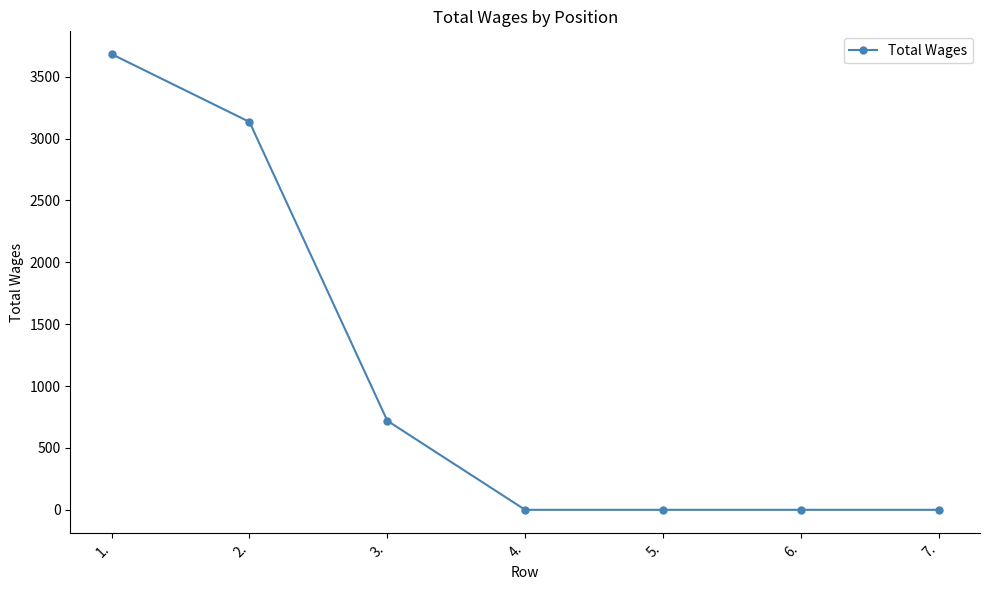

What is the value of the 1st point from the left?

3683